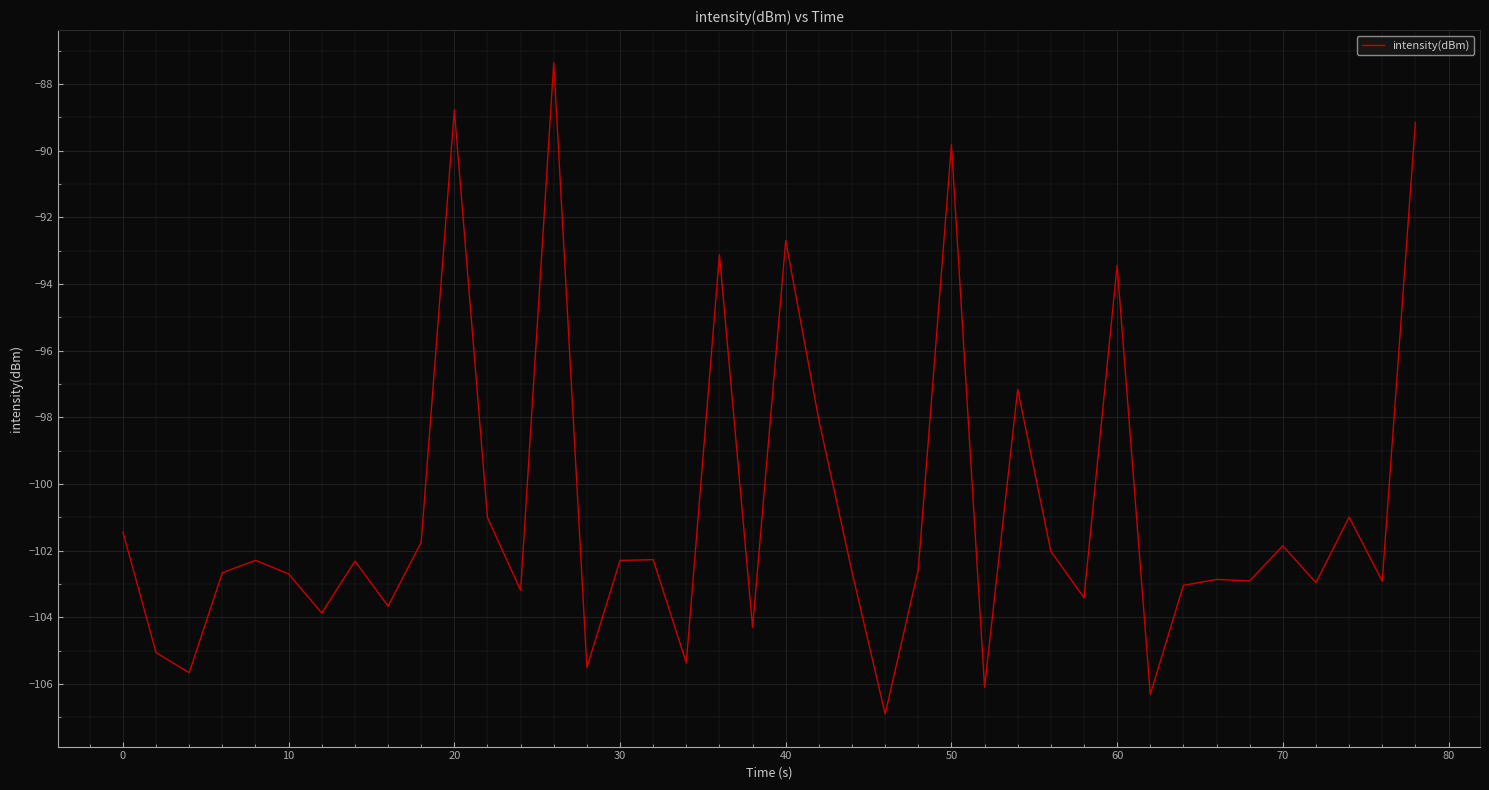

Does the chart have visible grid lines?

Yes